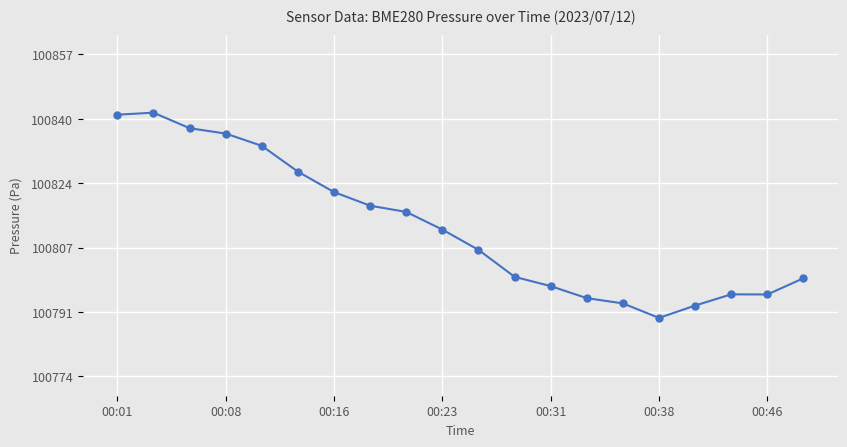

What is the average value?

100812.4